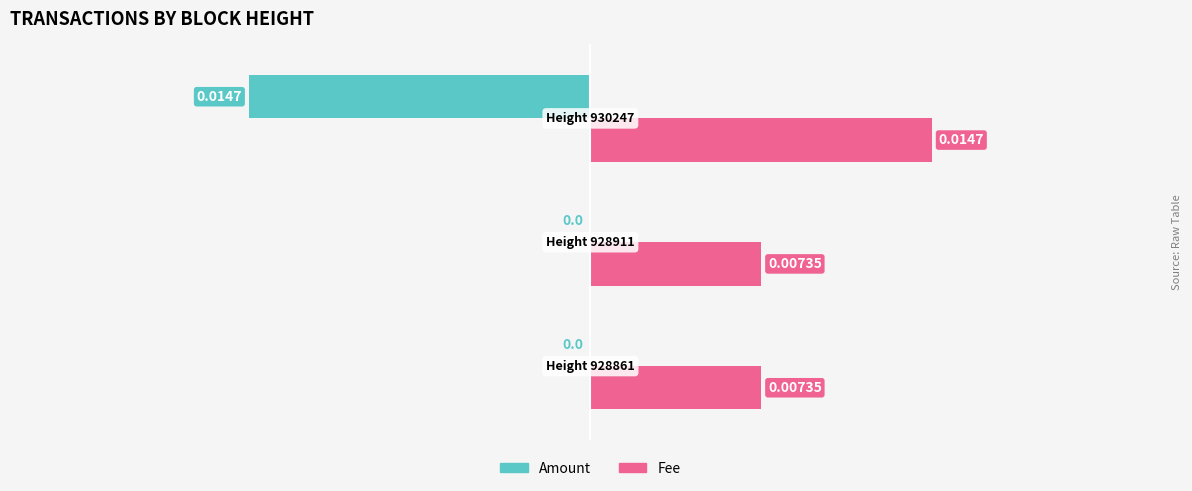

Which series has the largest total across all categories?

Fee